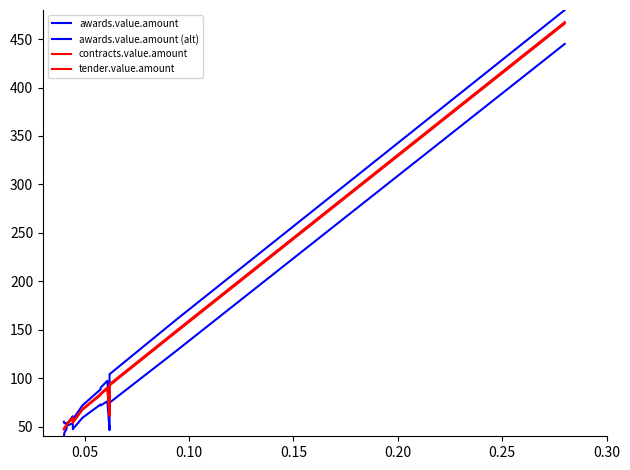

Does the chart display data point markers on the line(s)?

No